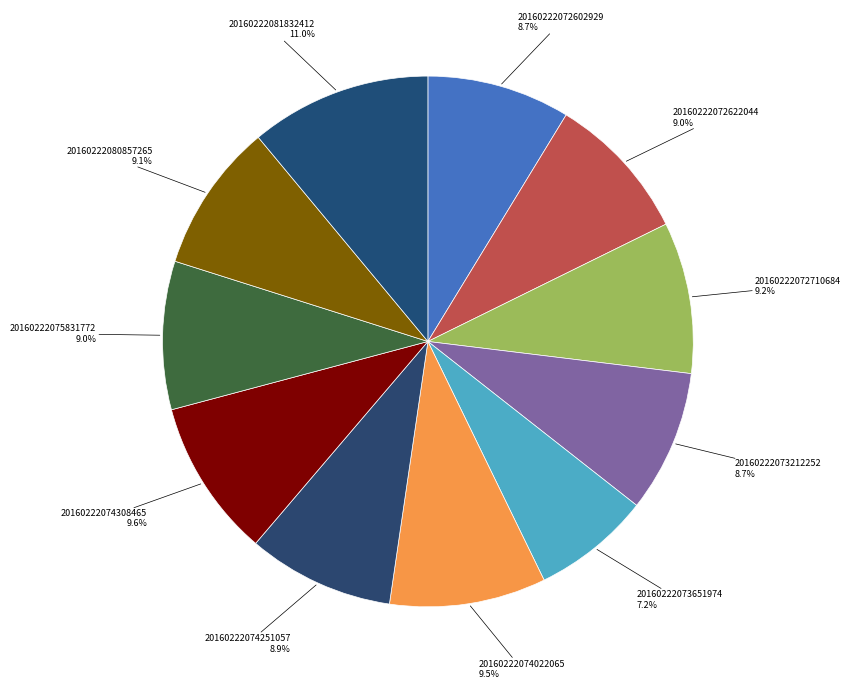

To the nearest percent, what is the difference between the largest and smallest slice percentages?

4%